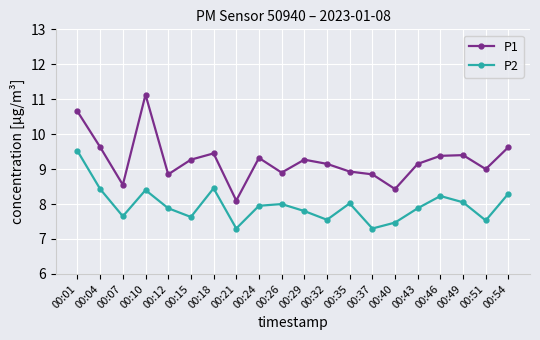

True or false: P1 and P2 intersect in this chart.

False